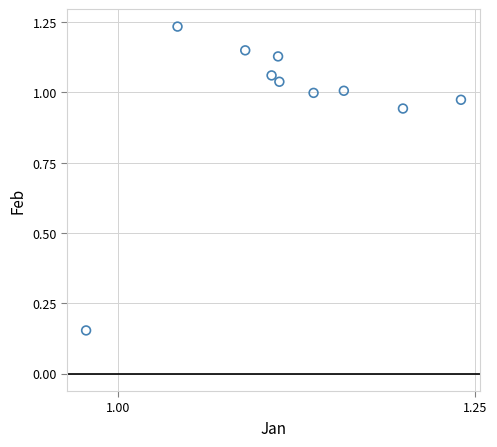

What is the range of X values (max minus min)?

0.3